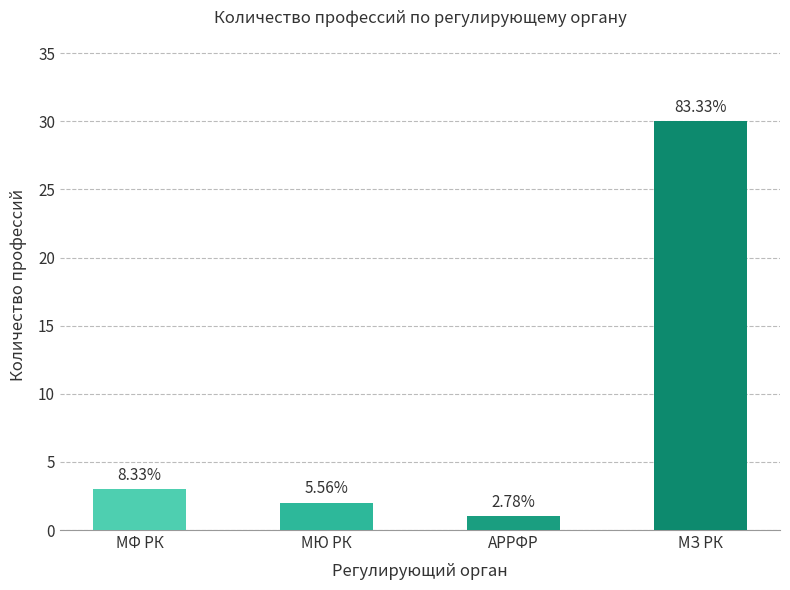

How many bars are there in total?

4